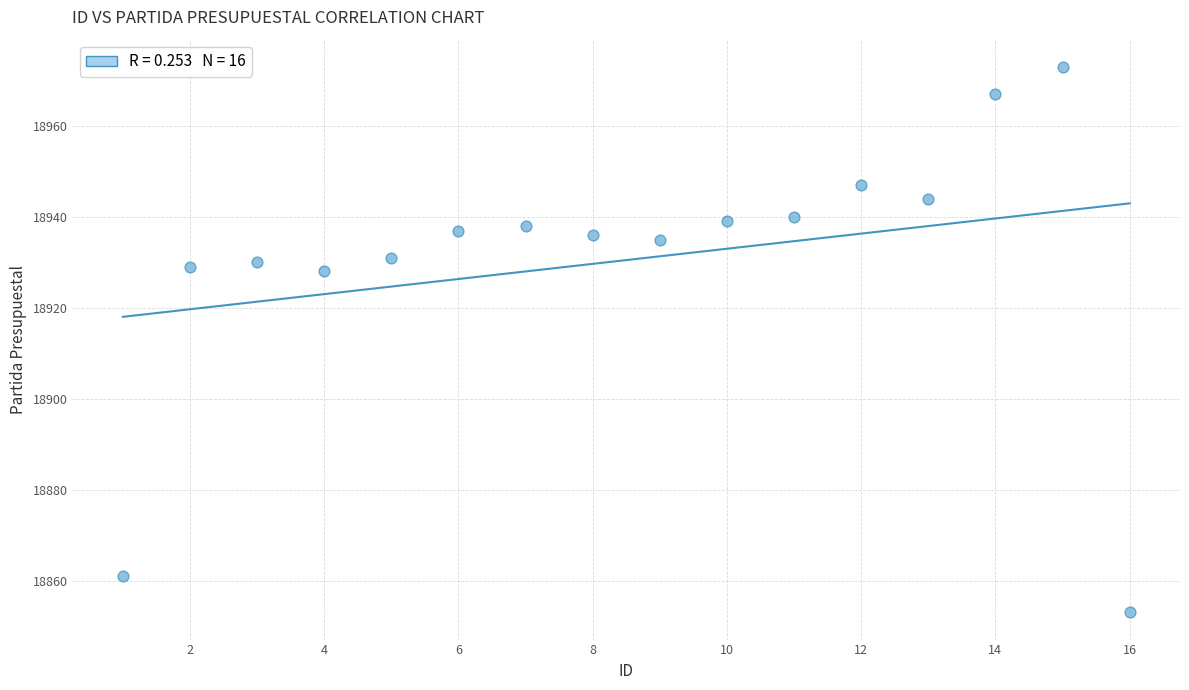

What is the range of Y values (max minus min)?

120